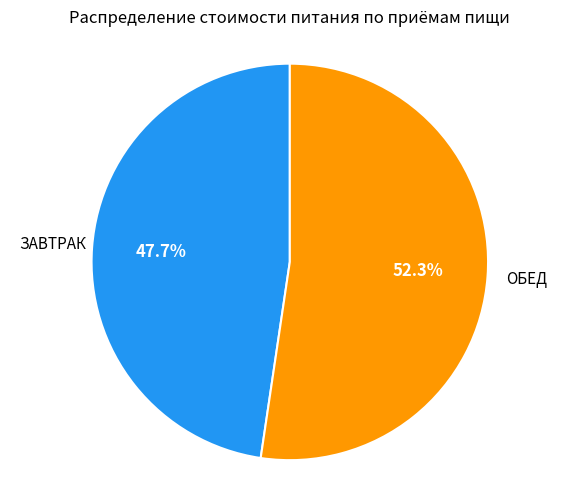

Does any single category account for the majority?

Yes